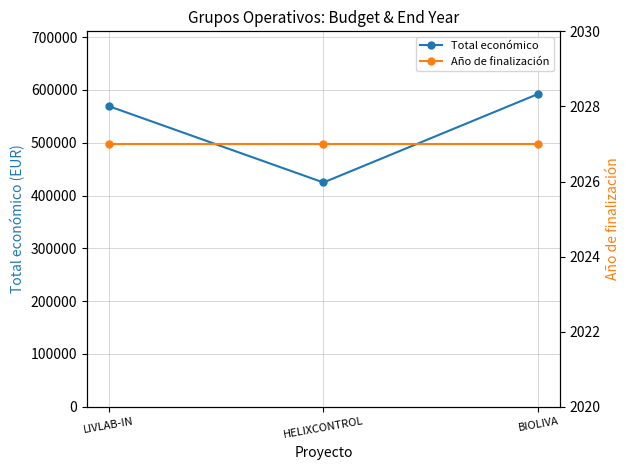

Where is Total económico nearest to the value 508597?

LIVLAB-IN